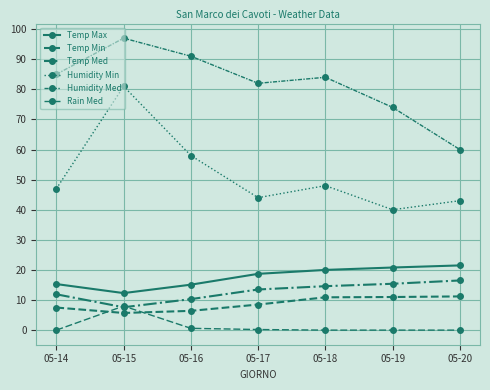

Between 05-14 and 05-19, which series saw the biggest shift?

Humidity Med